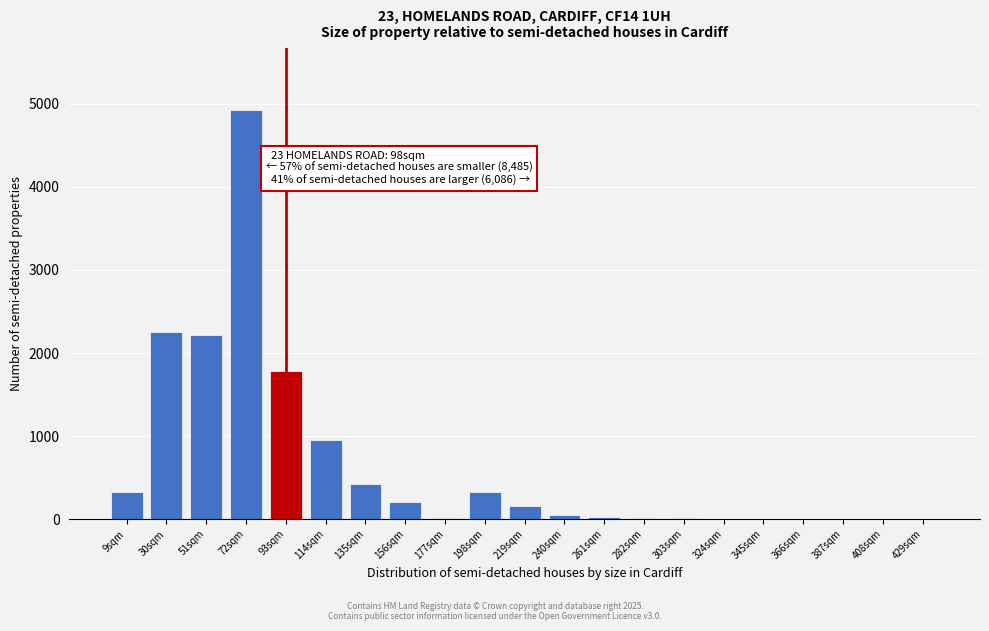

True or false: the data shows 0 at 324sqm.

True